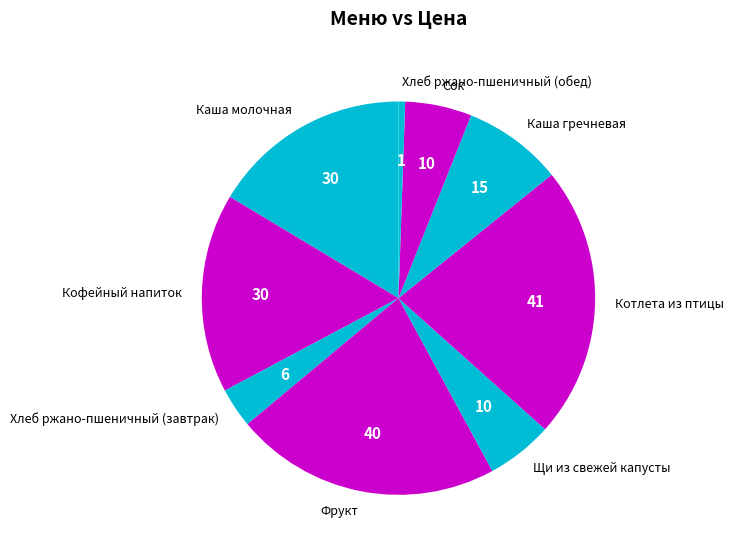

Does Каша гречневая represent more than half of the total?

No